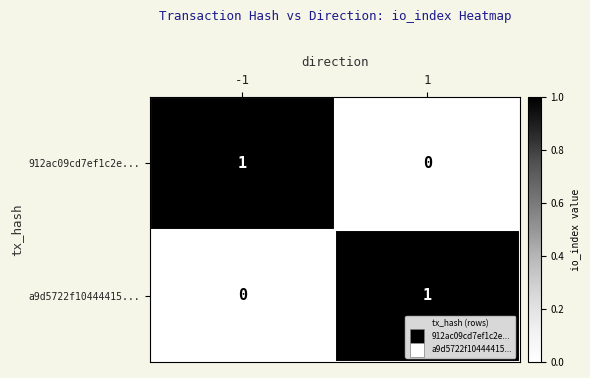

Is the value of 912ac09cd7ef1c2e... at 1 greater than the value of a9d5722f10444415... at 1?

No